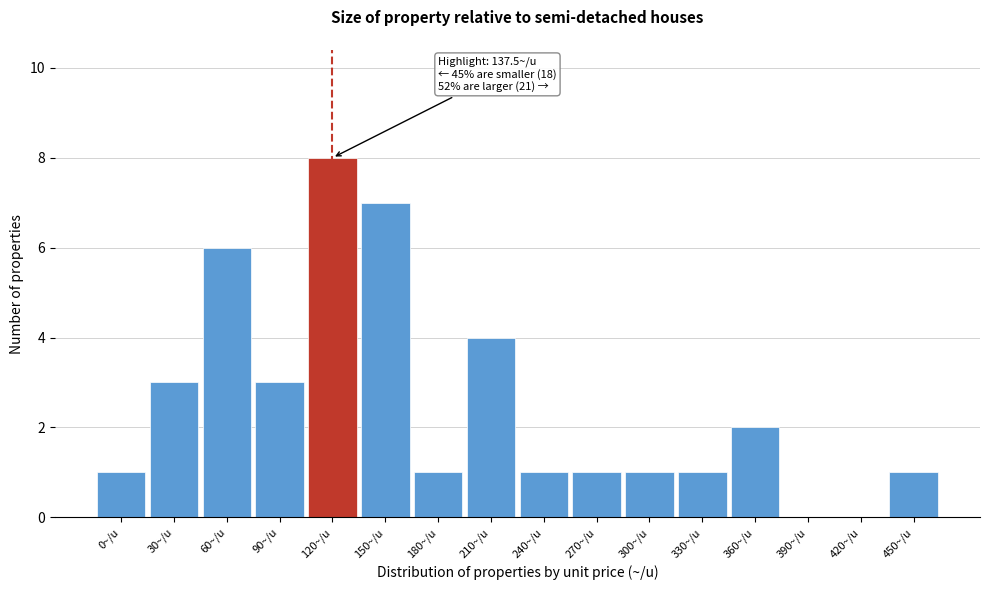

Reading left to right, extract all data points from this chart.

0~/u=1	30~/u=3	60~/u=6	90~/u=3	120~/u=8	150~/u=7	180~/u=1	210~/u=4	240~/u=1	270~/u=1	300~/u=1	330~/u=1	360~/u=2	390~/u=0	420~/u=0	450~/u=1